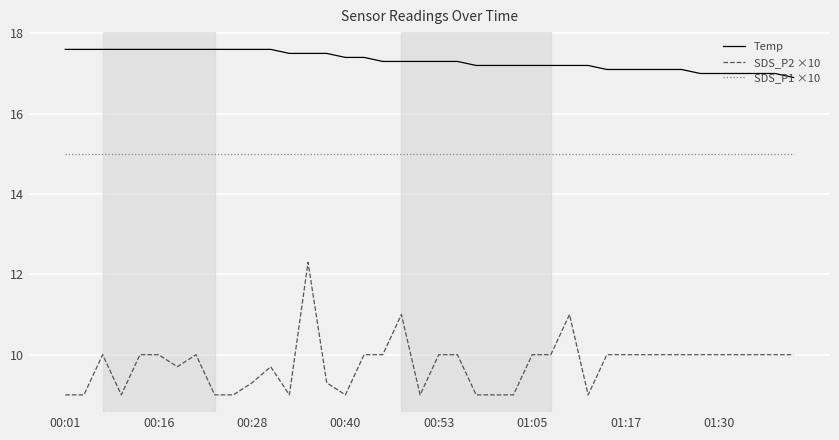

True or false: Temp and SDS_P1 ×10 cross at least once.

False